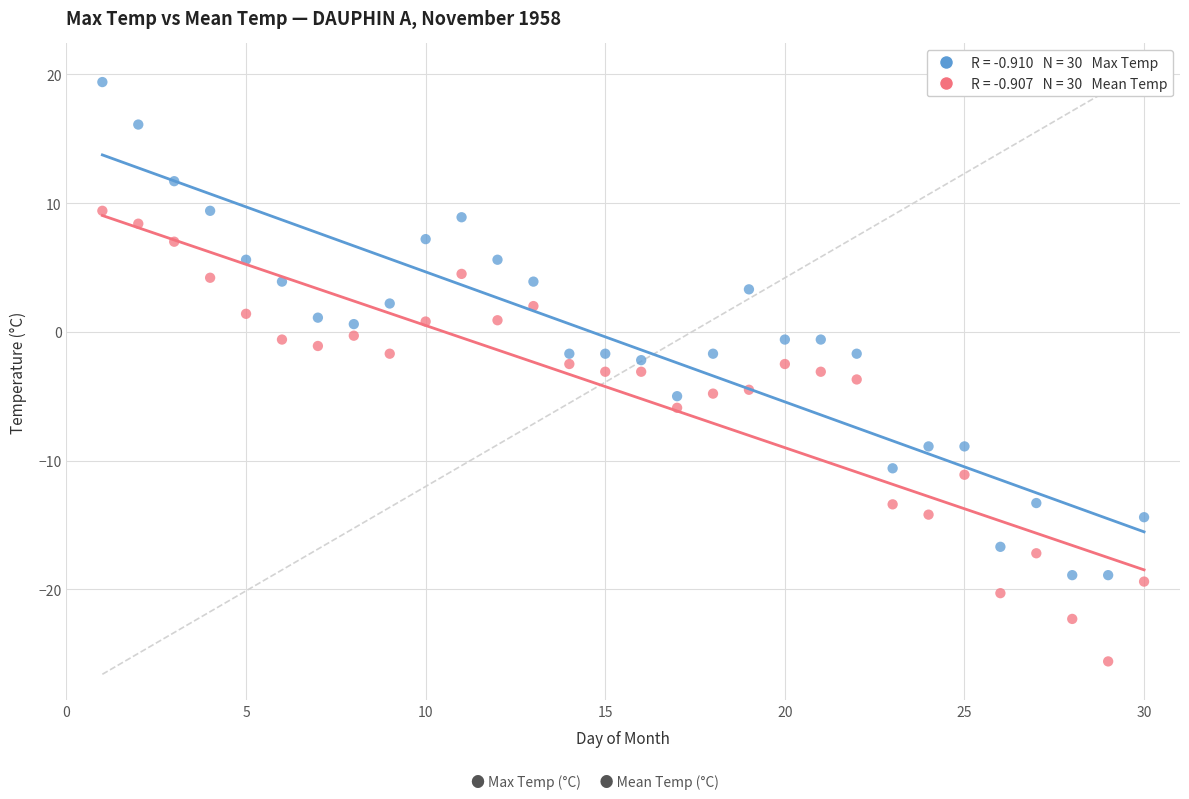

Across all data points, what is the range of X values (max minus min)?

29.0